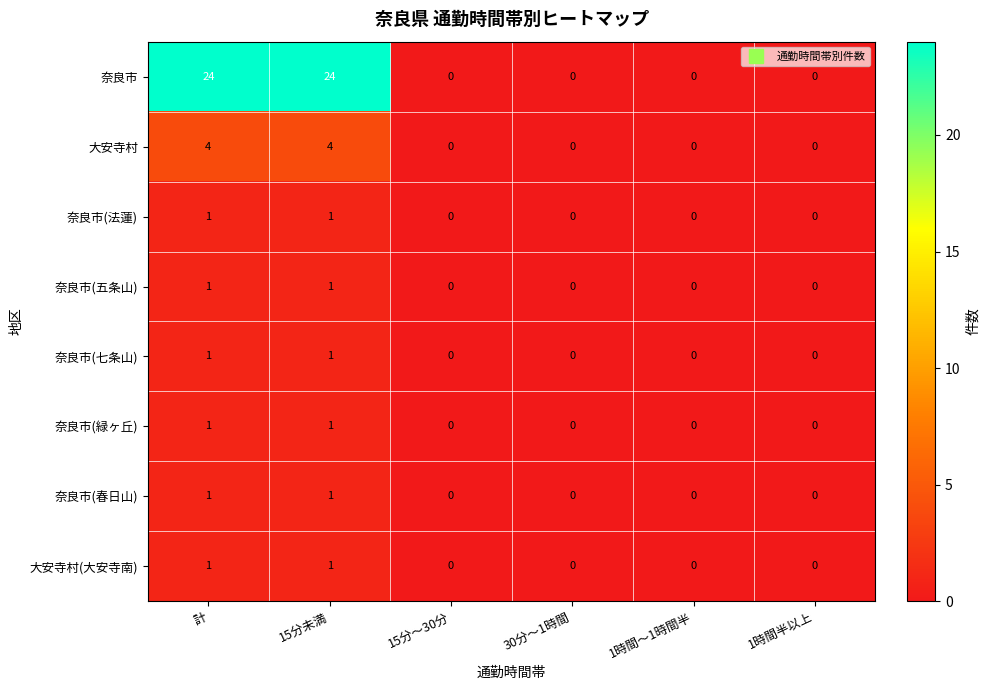

How many values in the 奈良市(法蓮) series exceed 0?

2